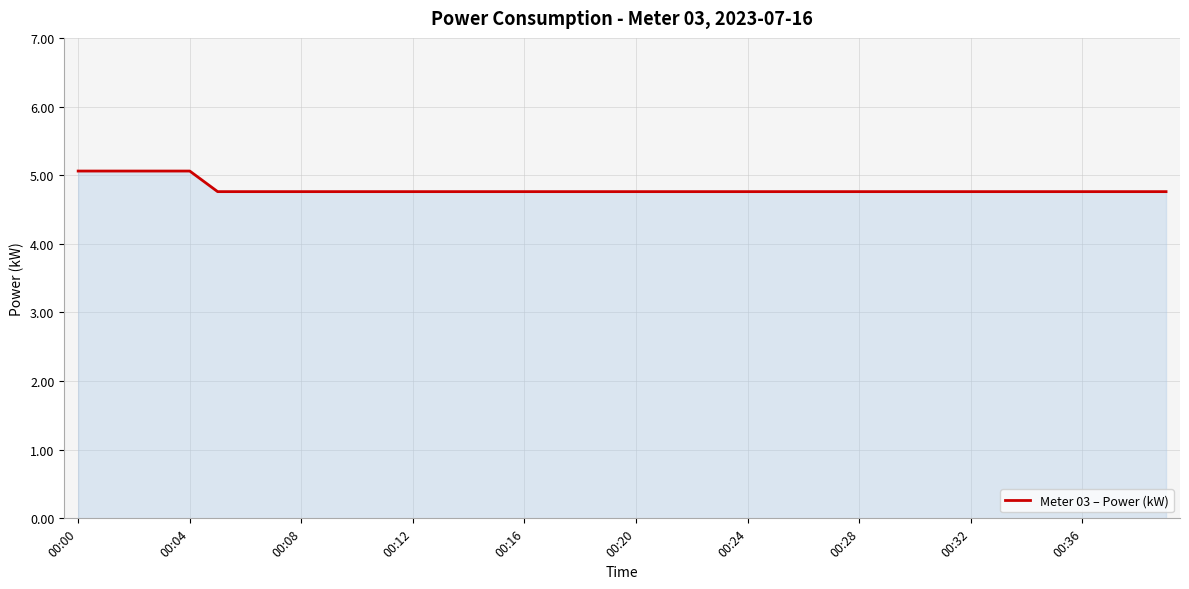

What is the minimum value shown in the chart?

4.8